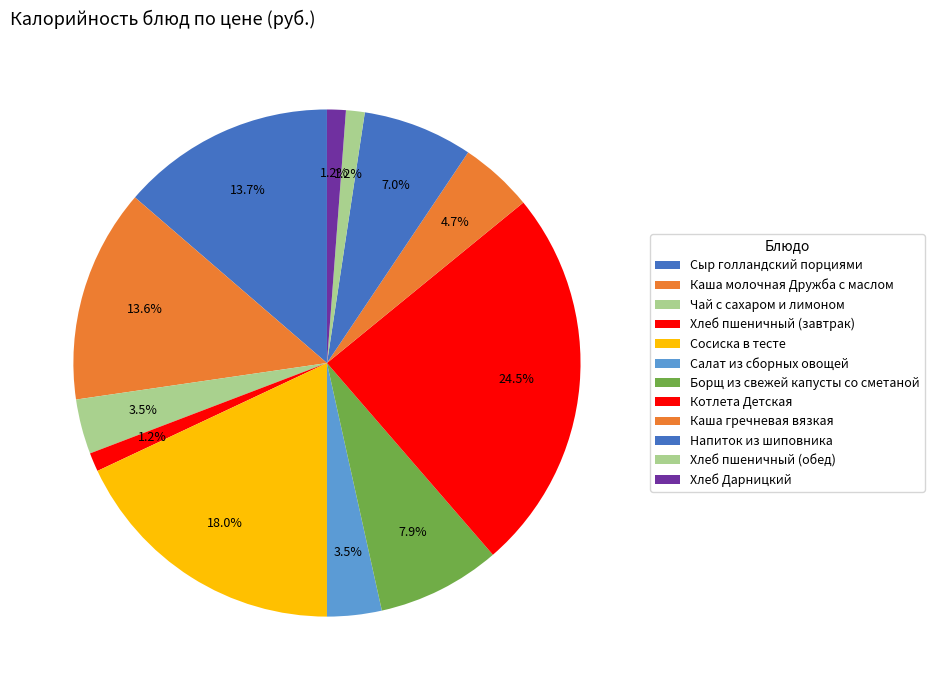

What percentage is the Котлета Детская slice, to the nearest percent?

25%